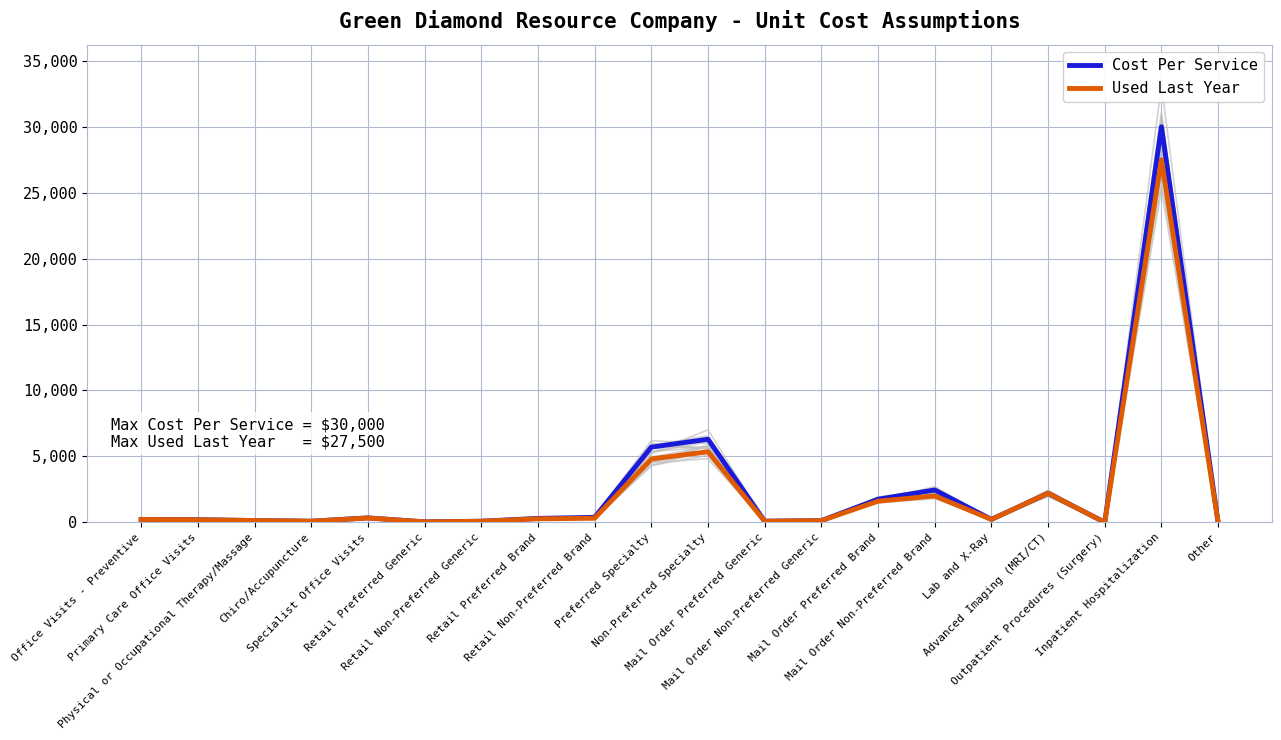

What is the label of the 15th point from the right?

Retail Preferred Generic